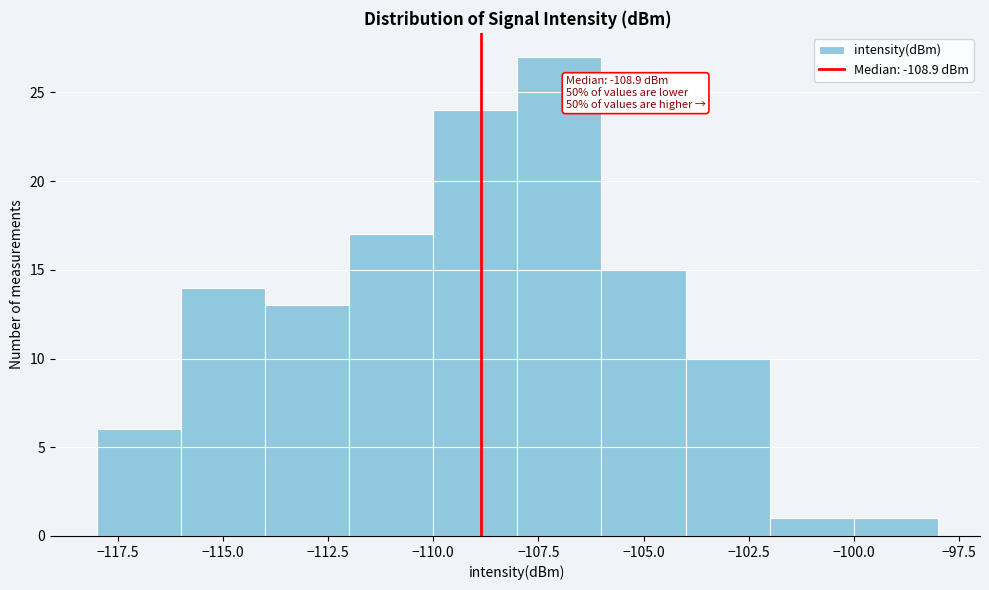

Over which range of the x-axis is the bar tallest?

-108 to -106